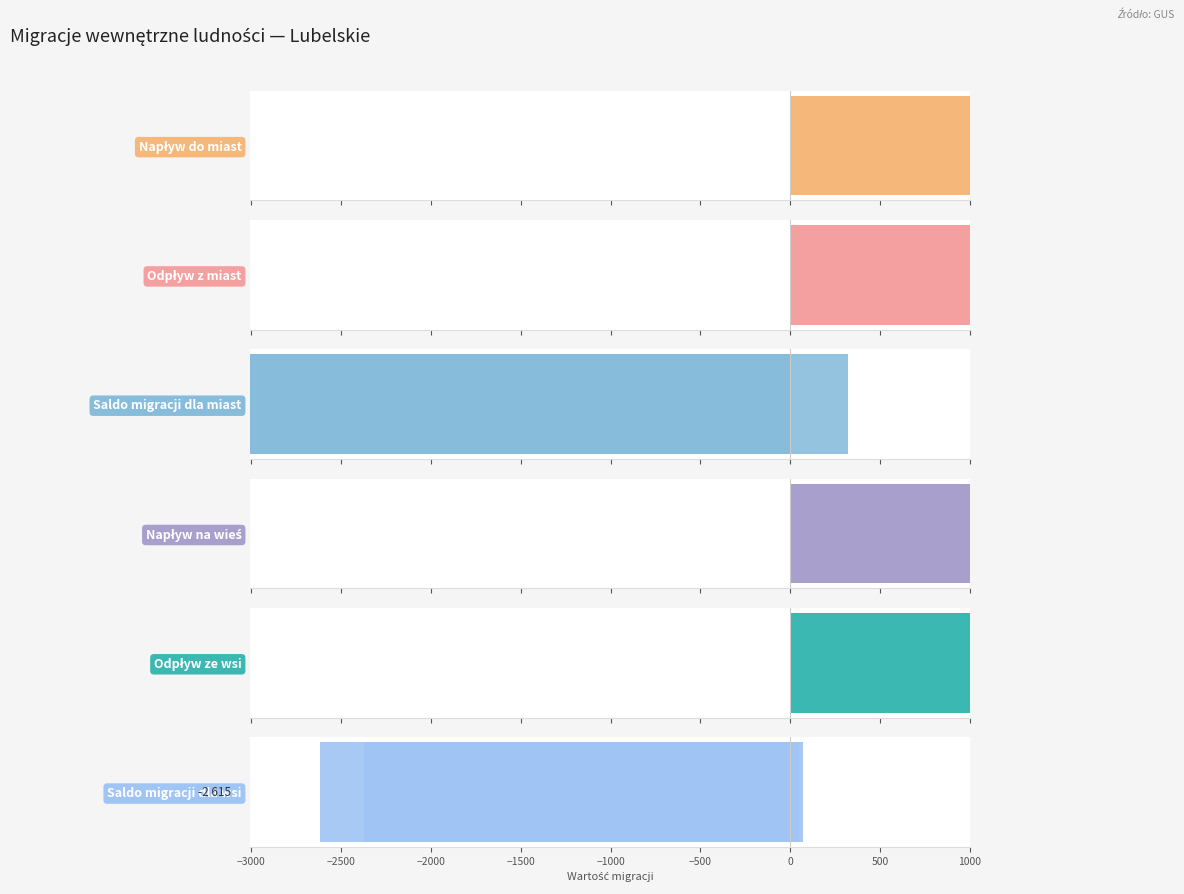

Are the bars horizontal?

Yes